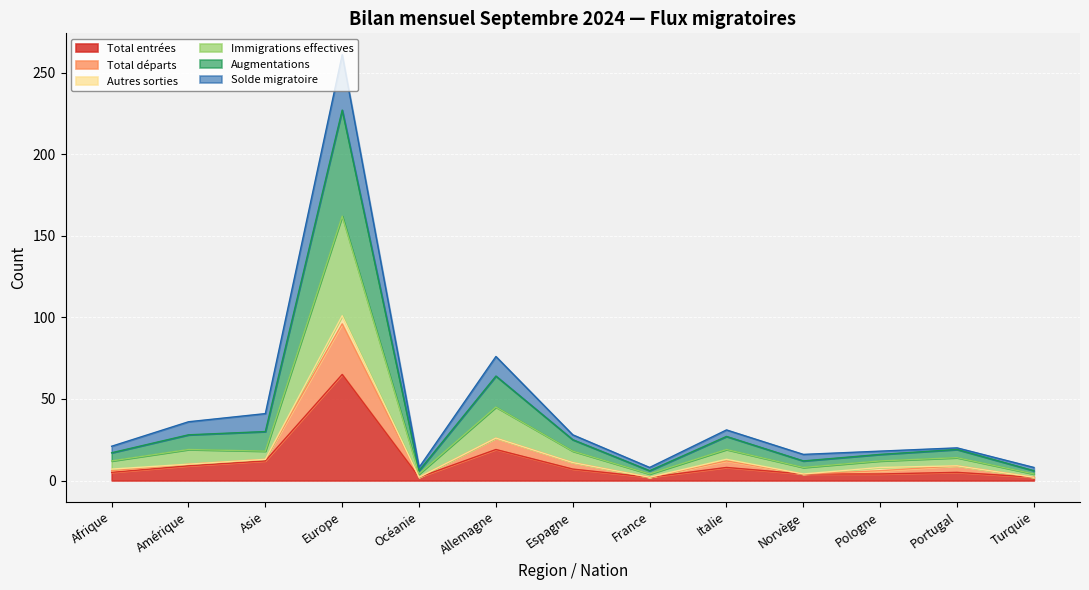

At which category is the sum across all series the highest?

Europe